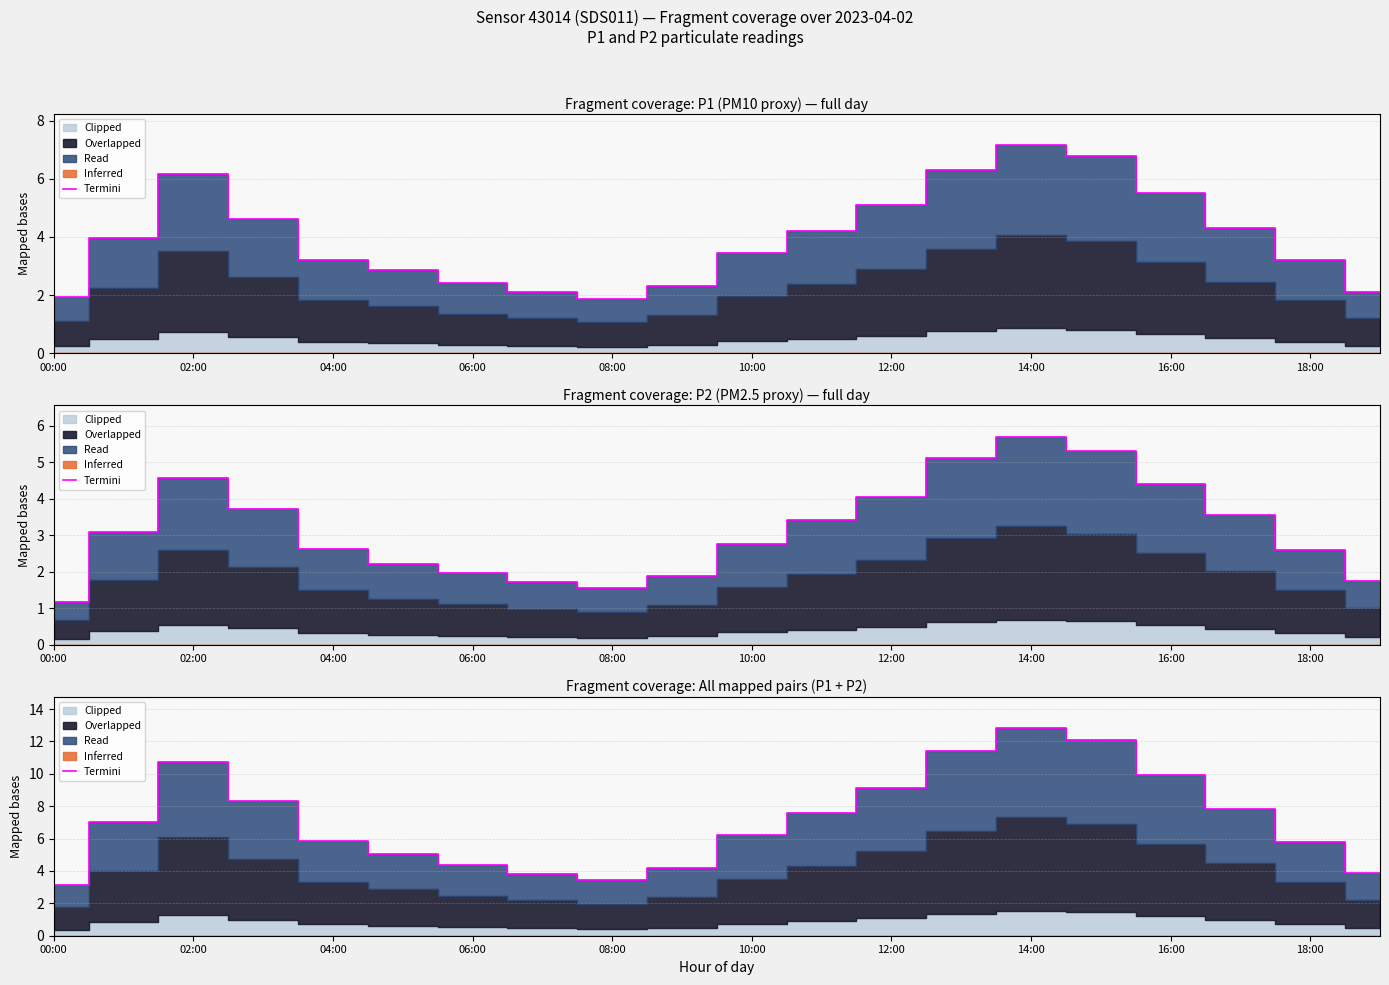

Reading right to left, extract all data points from this chart.

3.9	5.8	7.8	9.9	12.1	12.9	11.4	9.1	7.6	6.2	4.2	3.4	3.8	4.3	5.1	5.8	8.3	10.7	7.0	3.1